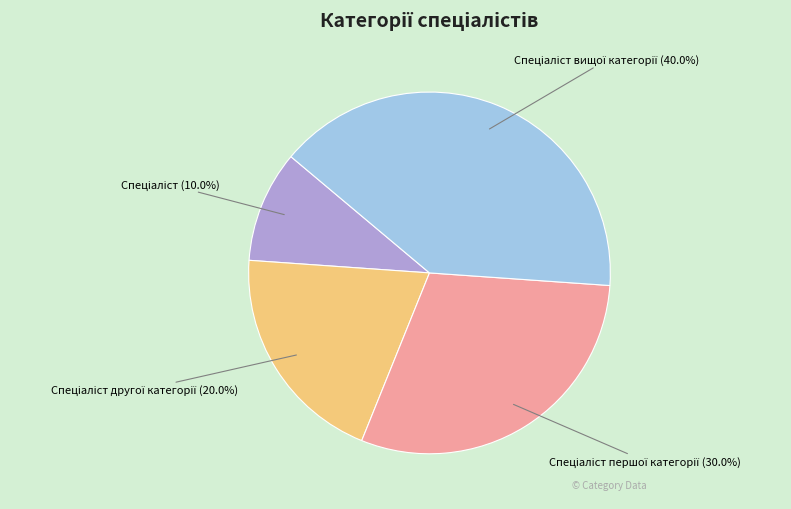

Is there any slice that represents more than half of the pie?

No